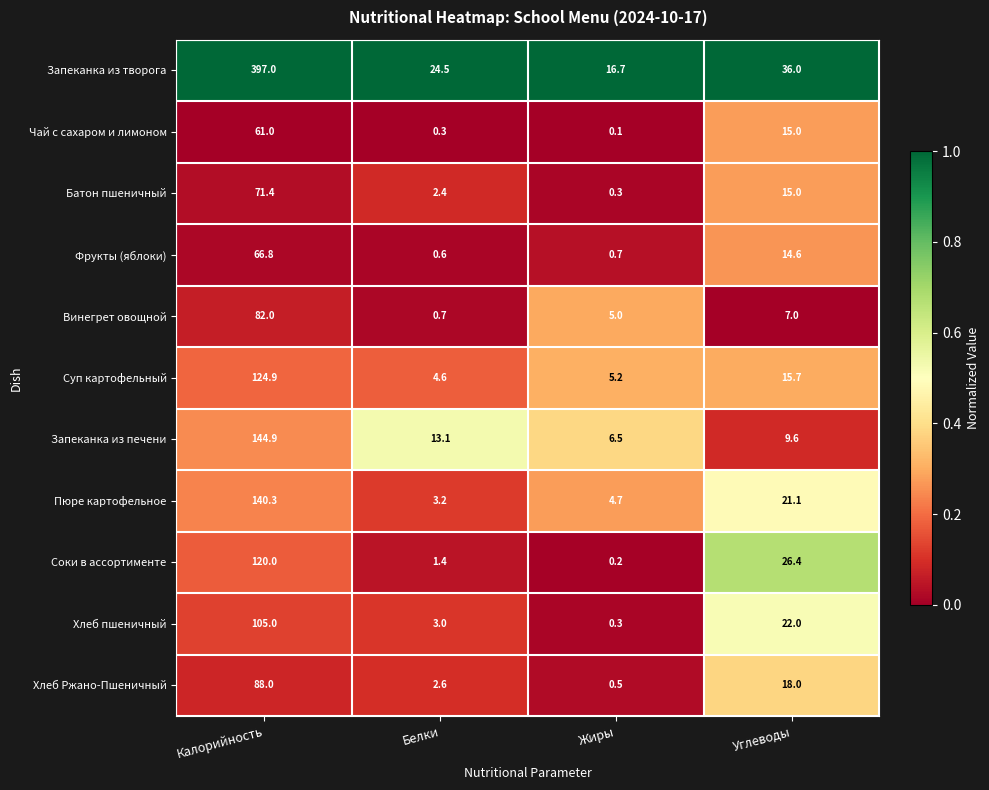

How many distinct data groups are displayed?

11